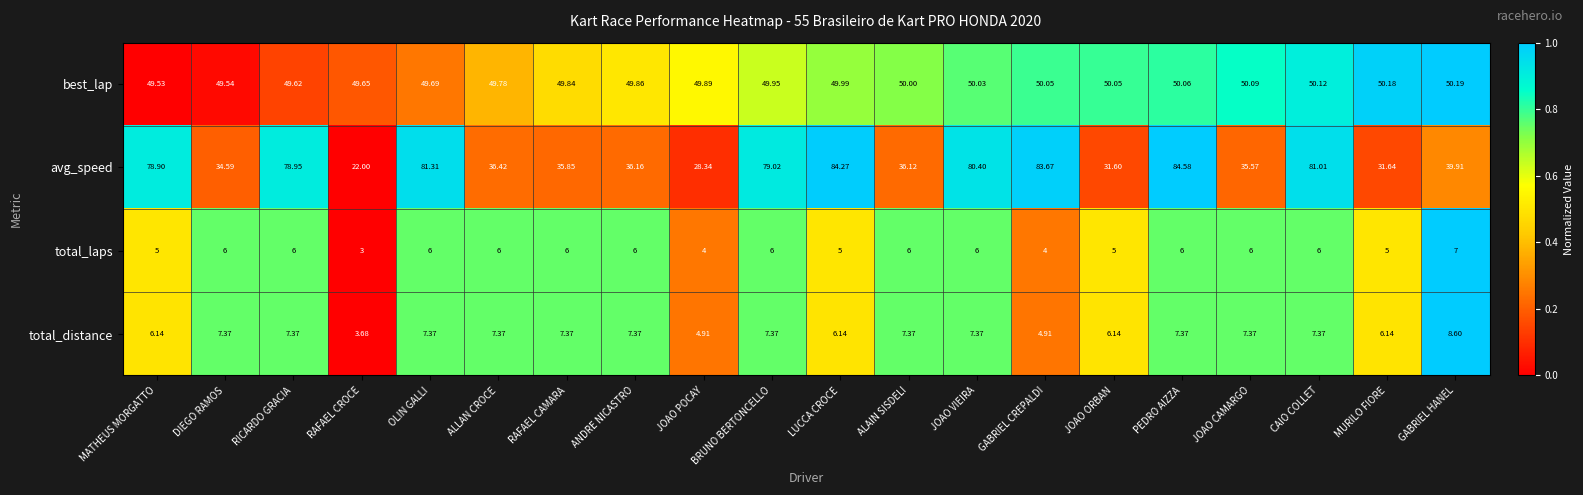

What is the maximum value shown in the chart?

84.6